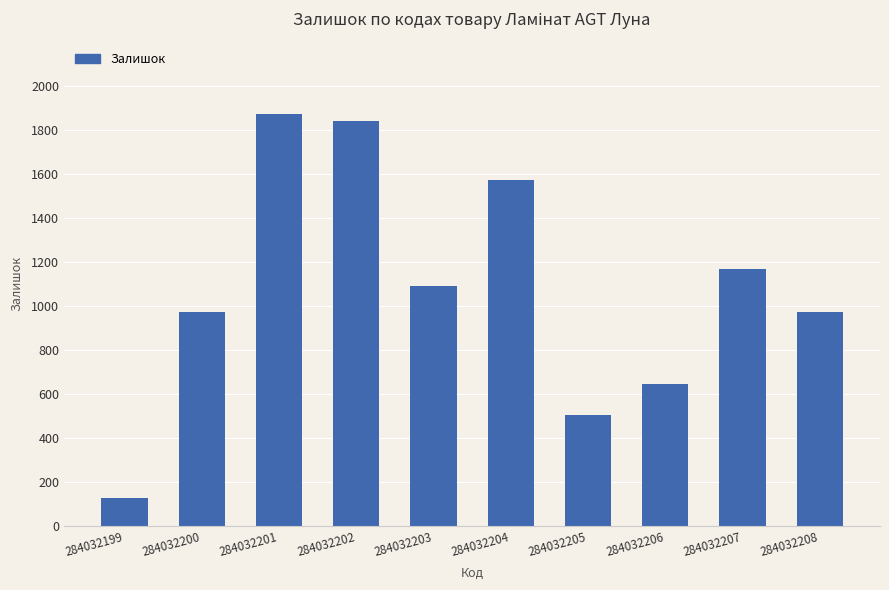

What is the ratio of the value at 284032206 to the value at 284032207?

0.6